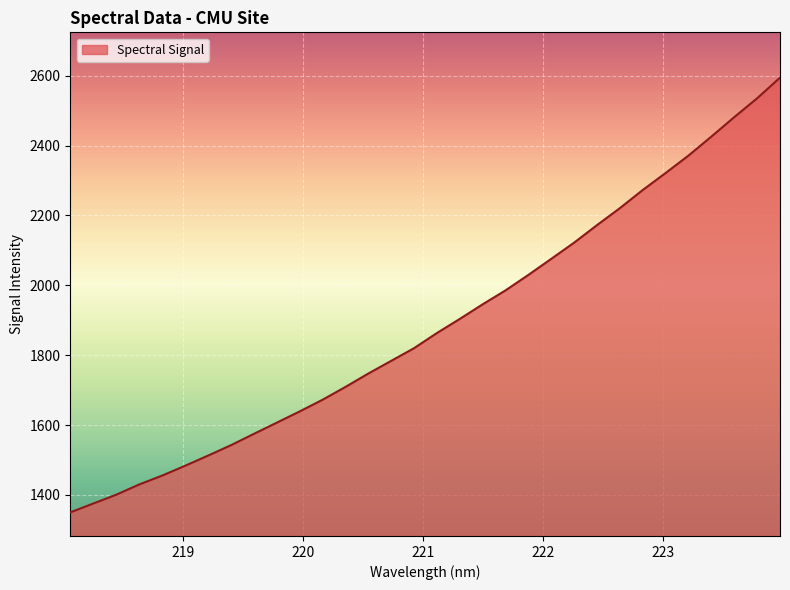

What is the greatest value displayed?

2594.5